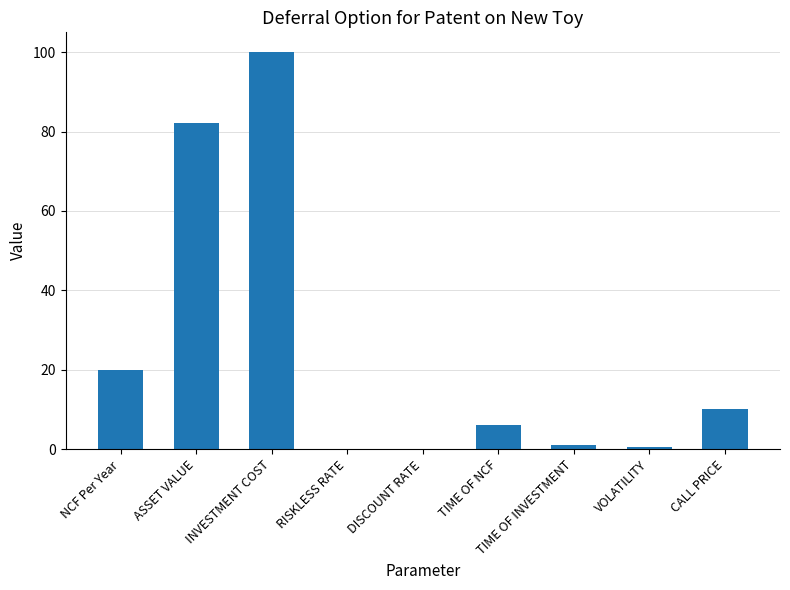

What is the change in value from ASSET VALUE to CALL PRICE?

-72.1